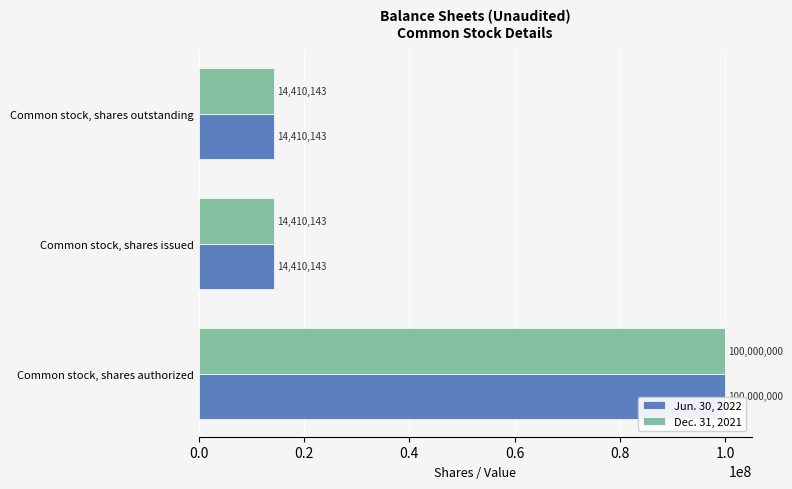

What is the maximum value for Jun. 30, 2022?

100000000